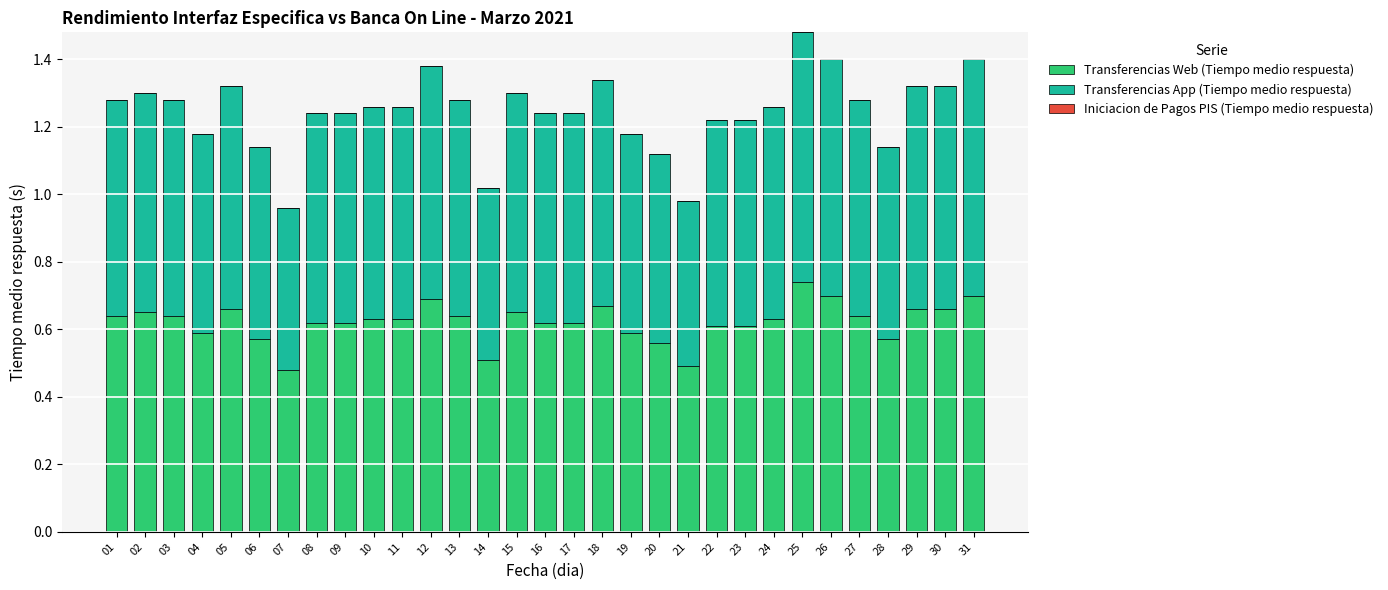

At which category is the sum across all series the highest?

25